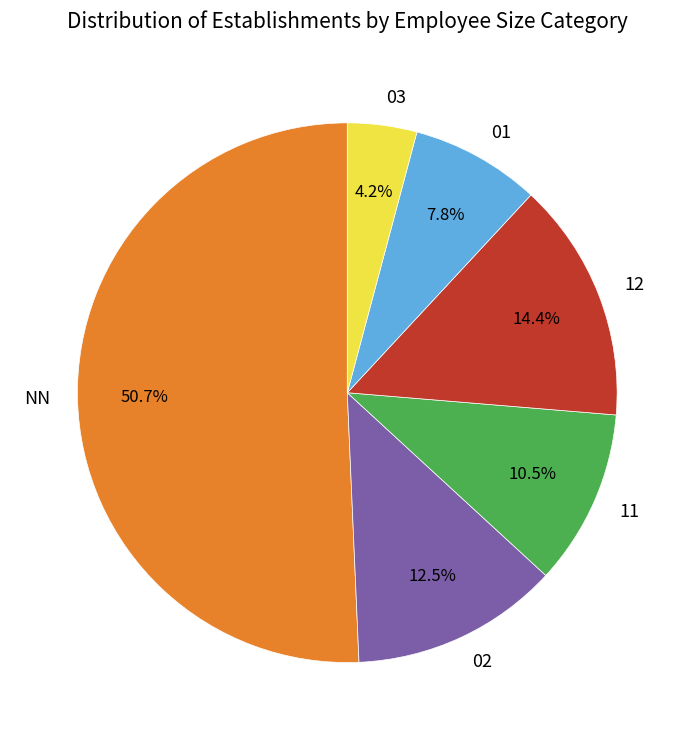

Which has a higher value, 02 or 12?

12